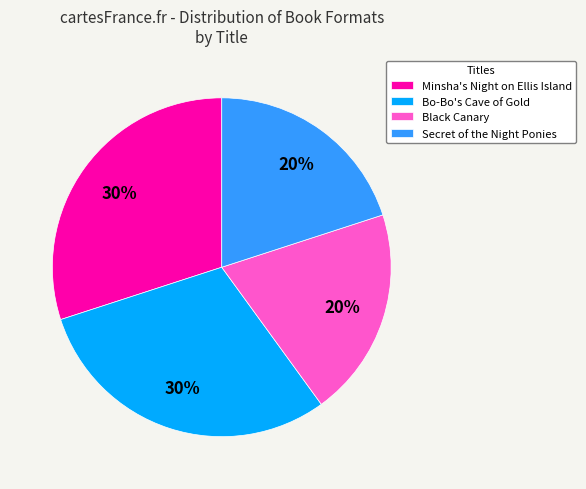

Is it true that Bo-Bo's Cave of Gold is 30% of the pie?

True